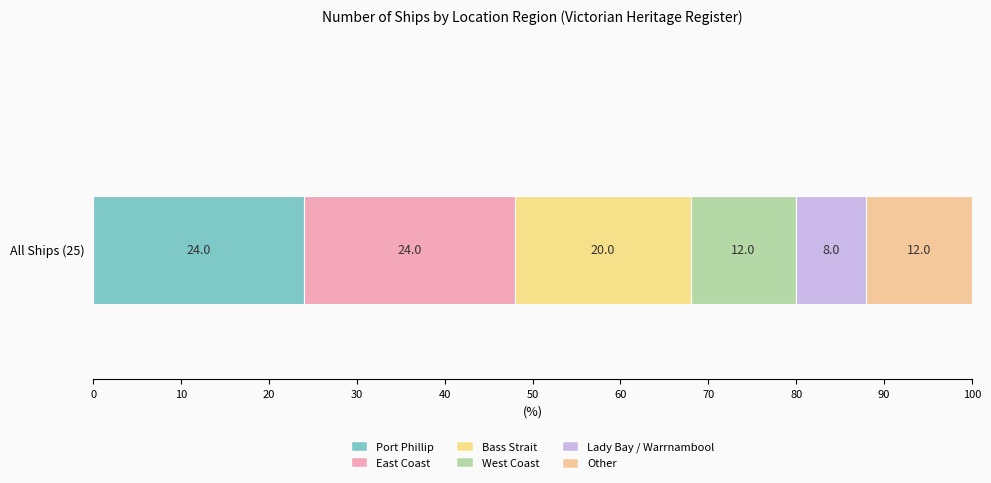

How many series are shown in this chart?

6